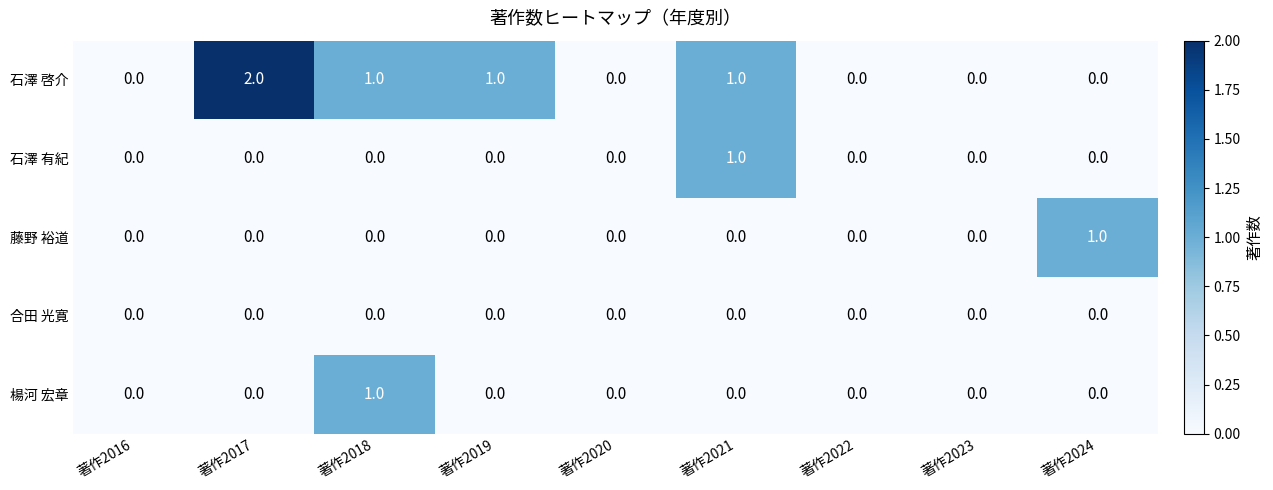

True or false: 合田 光寛 has a value of 0 at 著作2021.

True